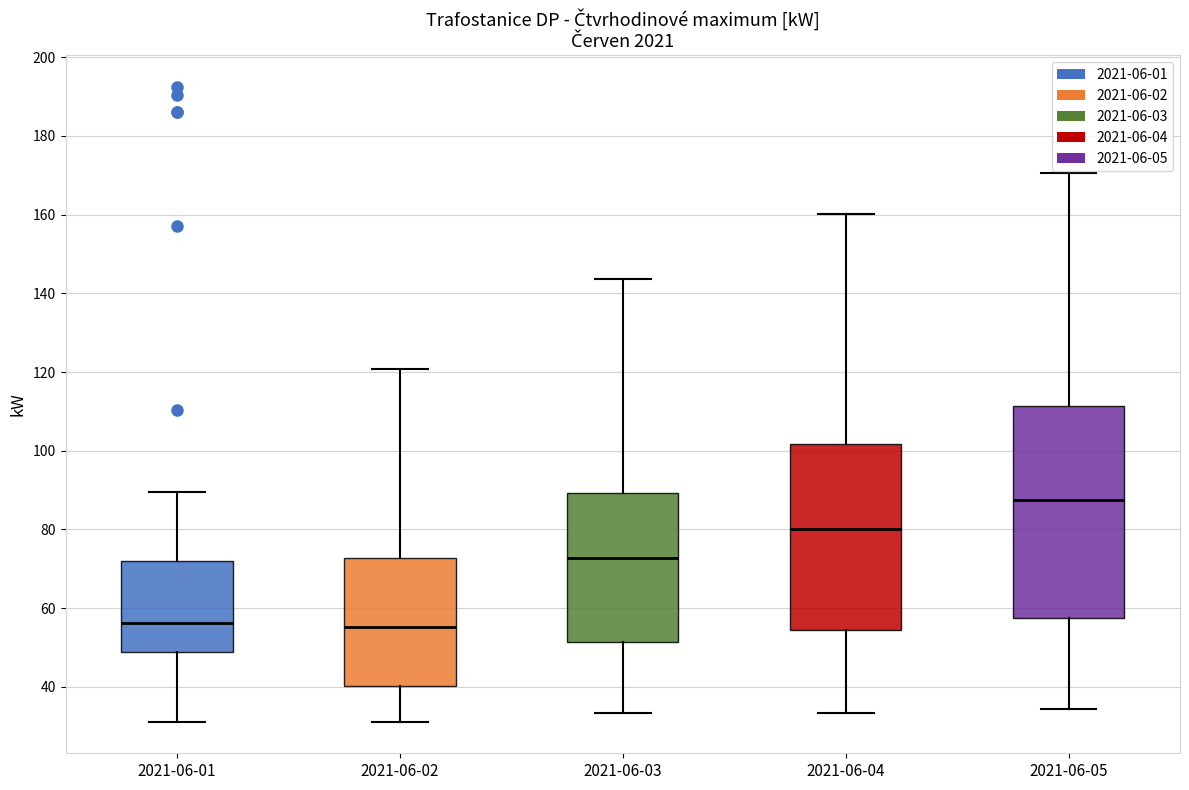

Reading left to right, transcribe this box plot: for each box, give where its median line is, the range the box spans, and where its two whiskers end, as read against the y-axis. The values are not printed on the chart, so give them approximately, as read against the axis.

2021-06-01: median 56, box 48 to 72, whiskers 32 to 90
2021-06-02: median 56, box 40 to 72, whiskers 32 to 120
2021-06-03: median 72, box 52 to 90, whiskers 34 to 144
2021-06-04: median 80, box 54 to 102, whiskers 34 to 160
2021-06-05: median 88, box 58 to 112, whiskers 34 to 170